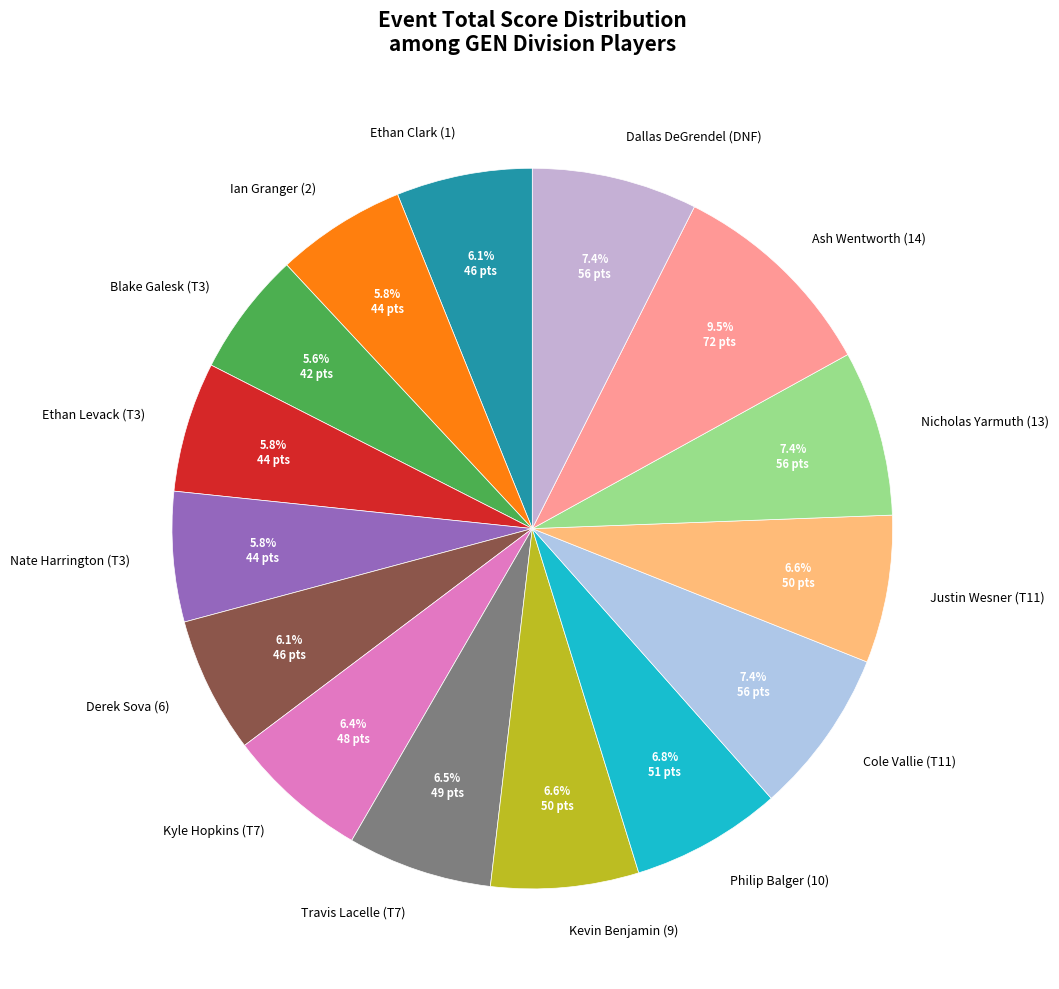

What percentage is the Kyle Hopkins (T7) slice, to the nearest percent?

6%